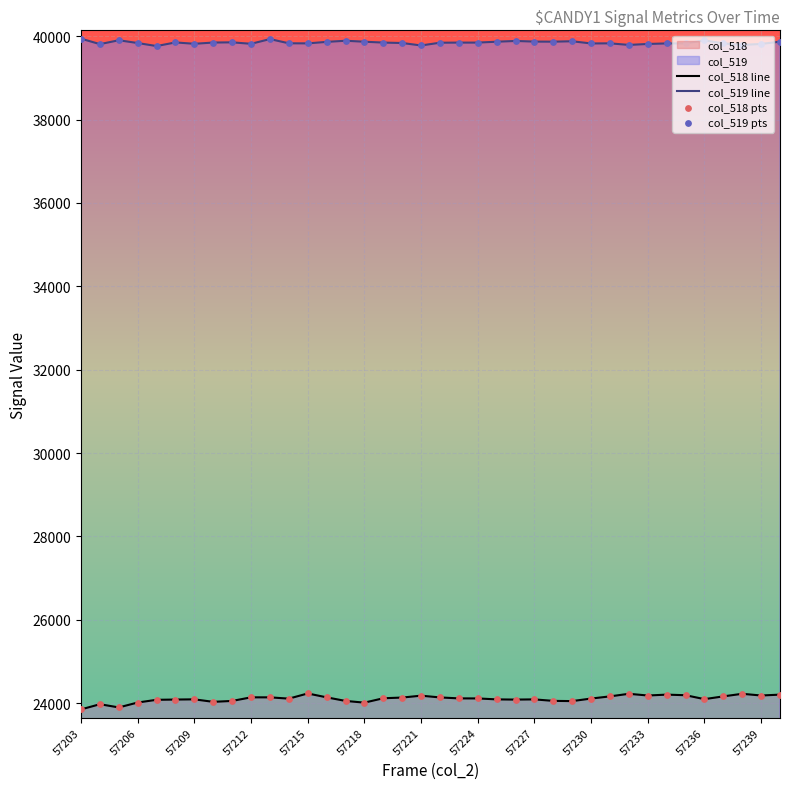

Which series has the largest total across all categories?

col_519 line